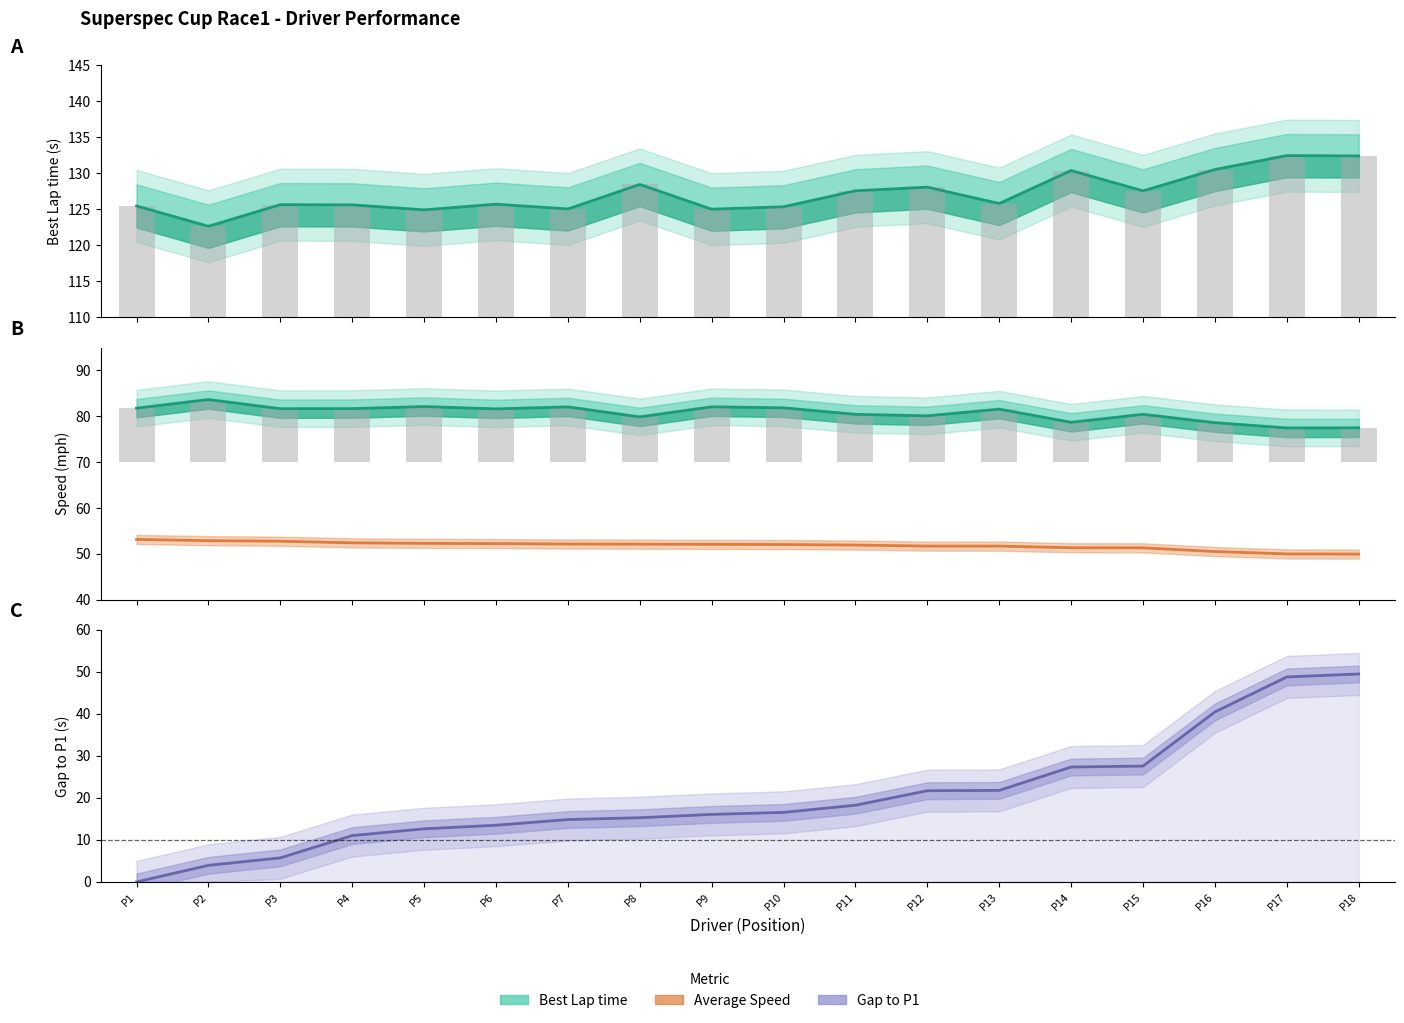

Reading right to left, extract all data points from this chart.

Best Lap time: P18=132.4	P17=132.5	P16=130.5	P15=127.6	P14=130.4	P13=125.8	P12=128.1	P11=127.6	P10=125.4	P9=125.0	P8=128.4	P7=125.0	P6=125.7	P5=124.9	P4=125.6	P3=125.6	P2=122.6	P1=125.5
Best Speed: P18=77.5	P17=77.5	P16=78.6	P15=80.4	P14=78.7	P13=81.6	P12=80.1	P11=80.4	P10=81.8	P9=82.1	P8=79.9	P7=82.0	P6=81.6	P5=82.1	P4=81.7	P3=81.7	P2=83.7	P1=81.8
Average Speed: P18=49.9	P17=50.0	P16=50.5	P15=51.3	P14=51.3	P13=51.7	P12=51.7	P11=51.9	P10=52.0	P9=52.0	P8=52.1	P7=52.1	P6=52.2	P5=52.3	P4=52.4	P3=52.7	P2=52.9	P1=53.1
Gap to P1: P18=49.5	P17=48.8	P16=40.5	P15=27.6	P14=27.3	P13=21.8	P12=21.7	P11=18.3	P10=16.5	P9=16.1	P8=15.3	P7=14.8	P6=13.5	P5=12.6	P4=11.0	P3=5.7	P2=3.9	P1=0.0